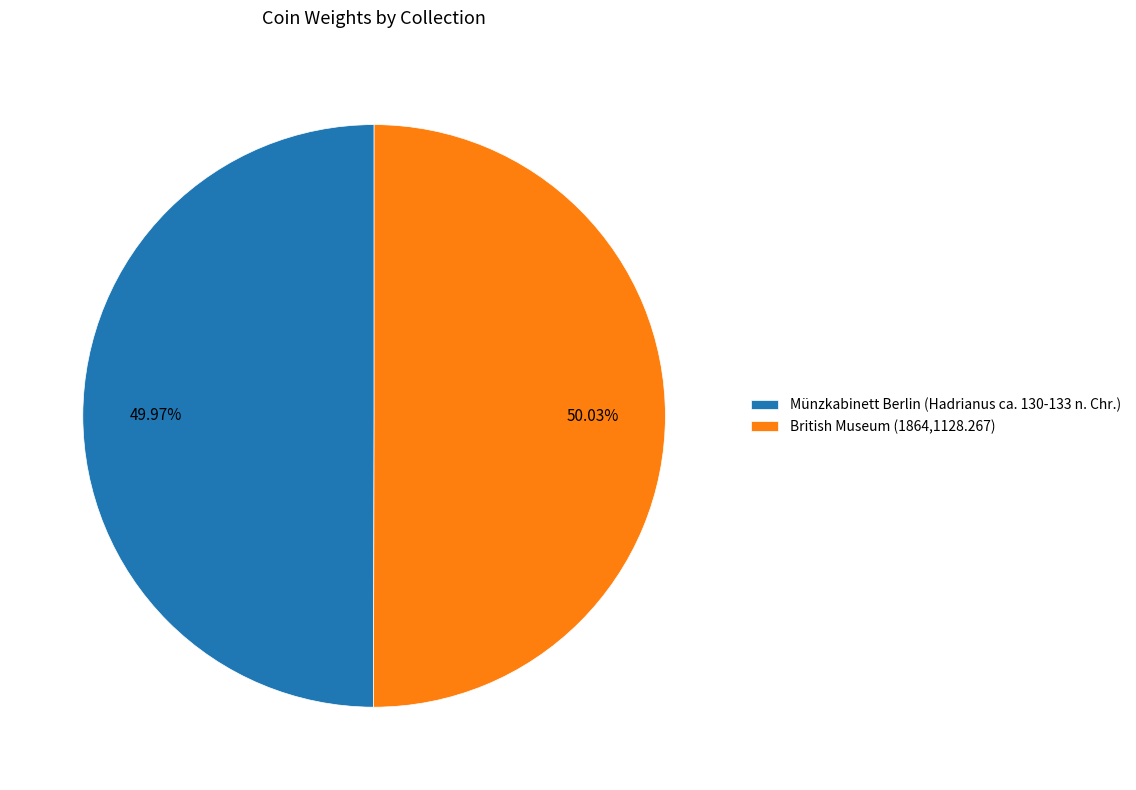

Is there any slice that represents more than half of the pie?

Yes